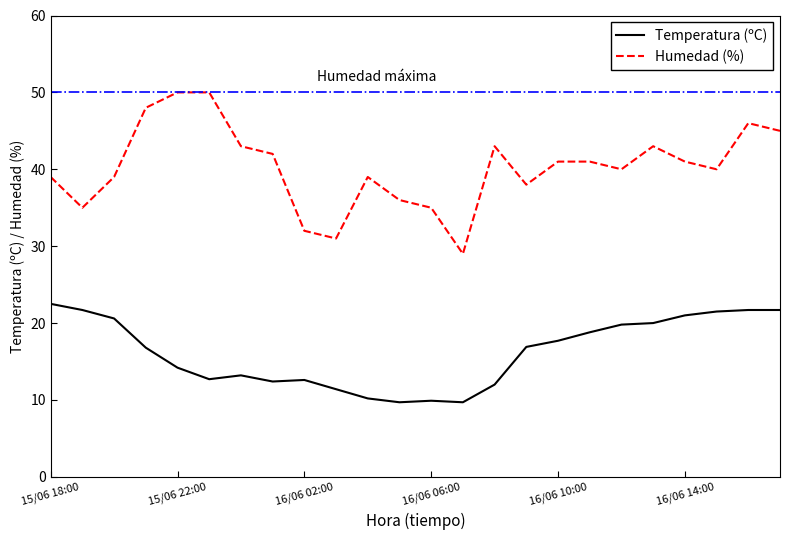

What is the greatest value displayed?

50.0